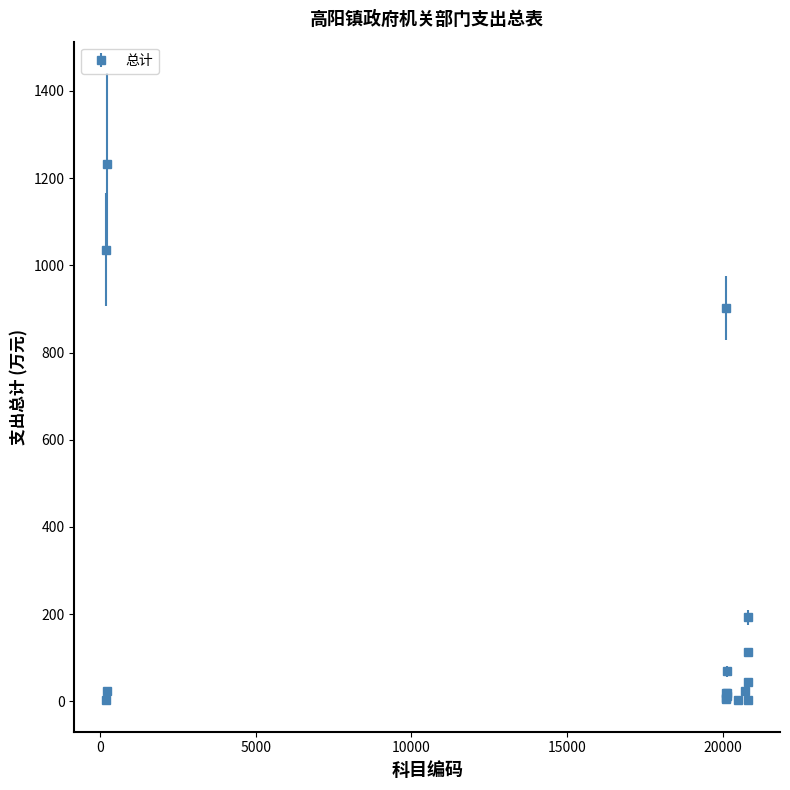

What is the maximum value shown in the chart?

1232.1